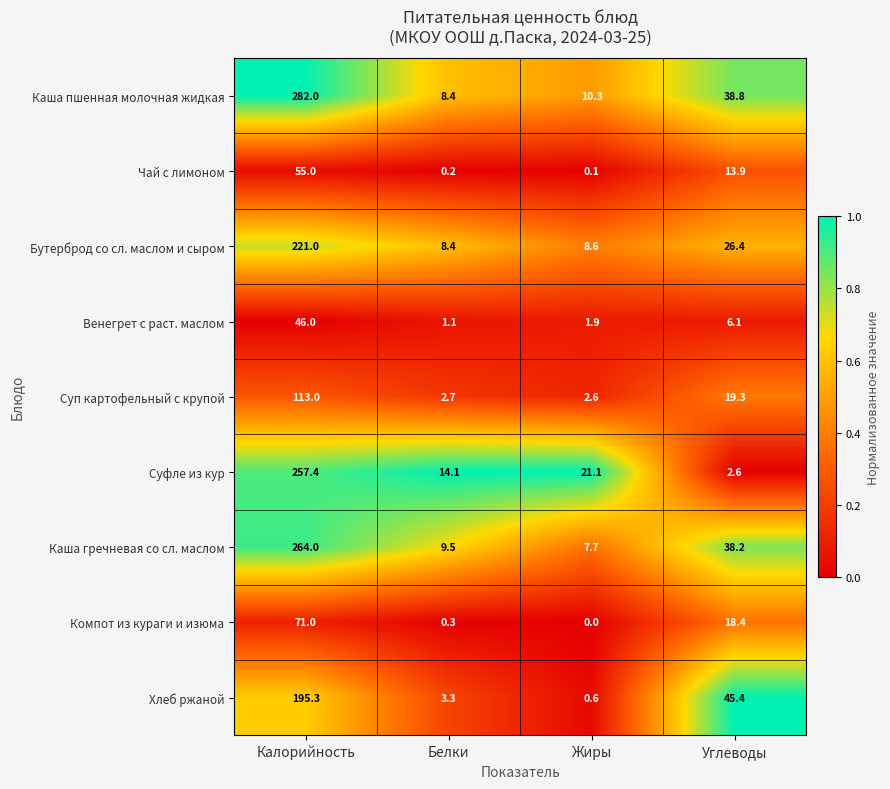

At how many categories does at least one series exceed 0?

4